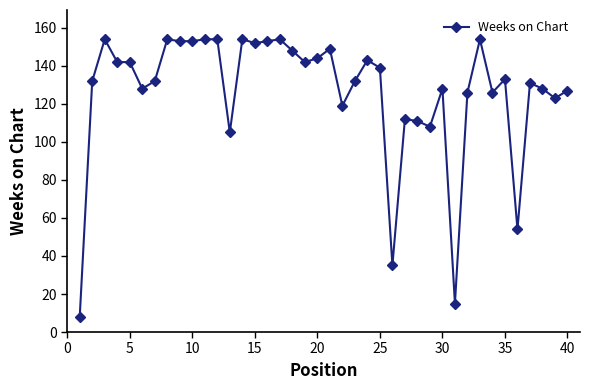

What is the difference between the maximum and second lowest values?

139